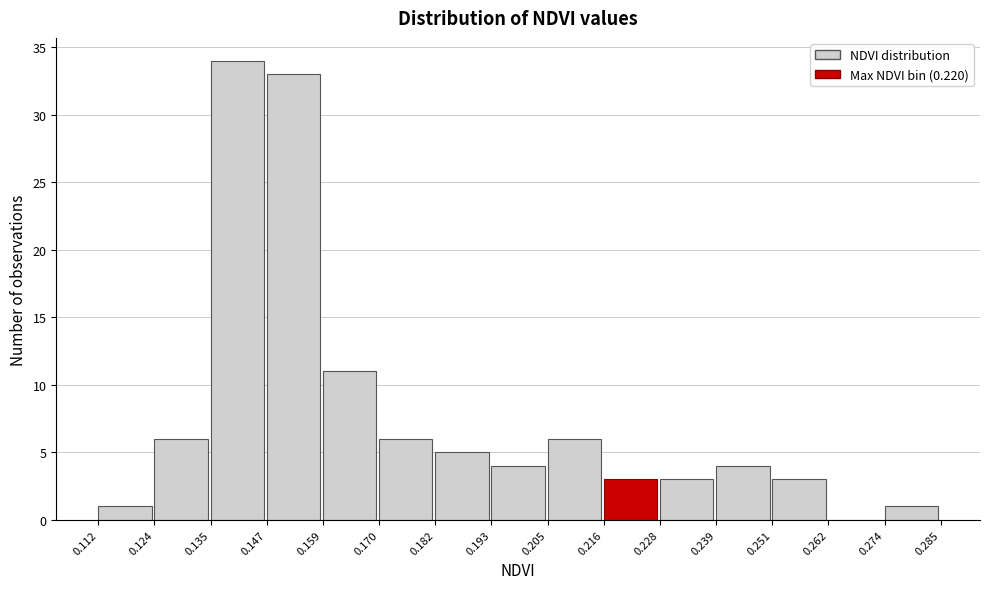

Reading left to right, transcribe this chart: for each bar, give the range it covers on the x-axis and its height. The values are not printed on the chart, so give them approximately, as read against the axis.

0.112 to 0.124: 1
0.124 to 0.135: 6
0.135 to 0.147: 34
0.147 to 0.159: 33
0.159 to 0.170: 11
0.170 to 0.182: 6
0.182 to 0.193: 5
0.193 to 0.205: 4
0.205 to 0.216: 6
0.216 to 0.228: 3
0.228 to 0.239: 3
0.239 to 0.251: 4
0.251 to 0.262: 3
0.262 to 0.274: 0
0.274 to 0.285: 1